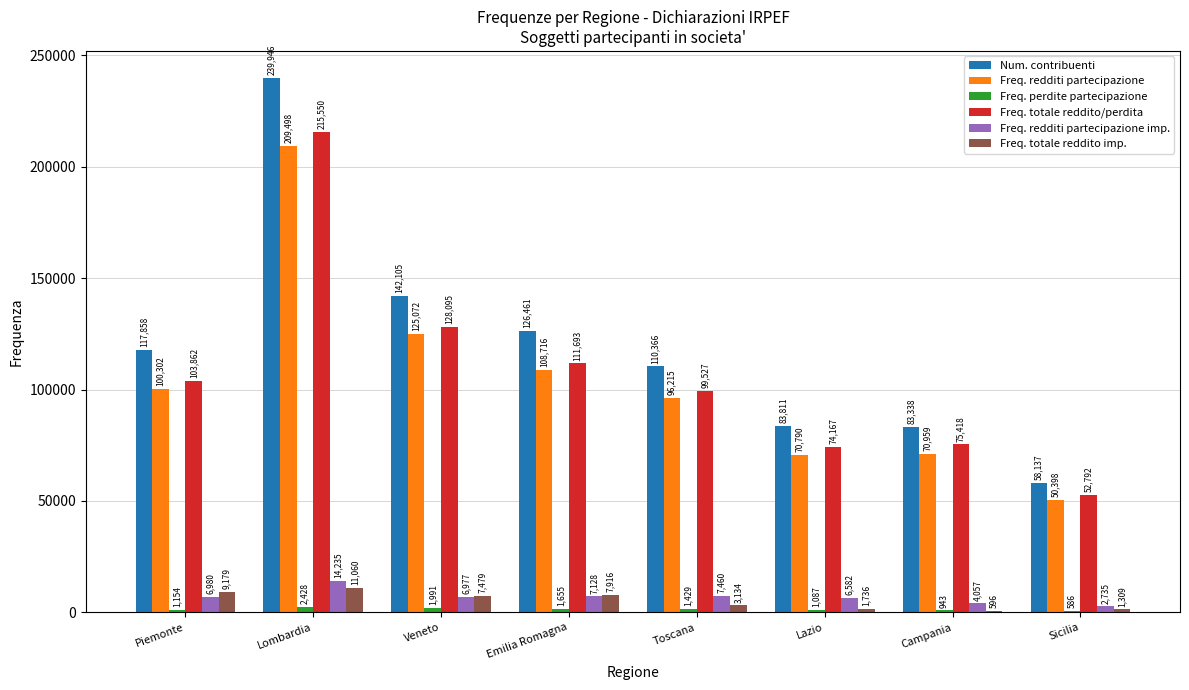

The Freq. redditi partecipazione imp. series shows 2735 at Sicilia. True or false?

True